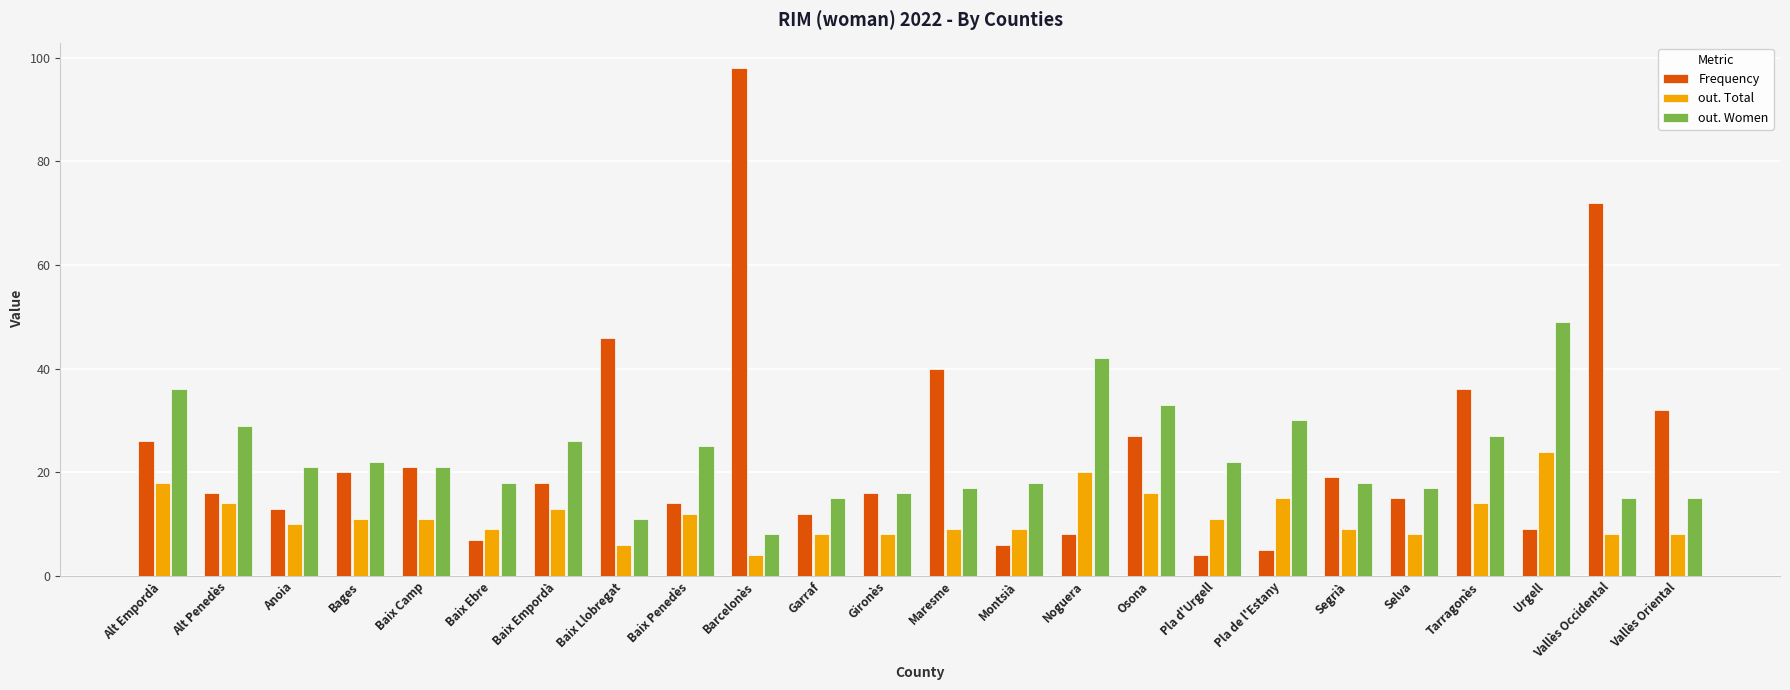

The value of out. Women at Alt Empordà is 49. True or false?

False